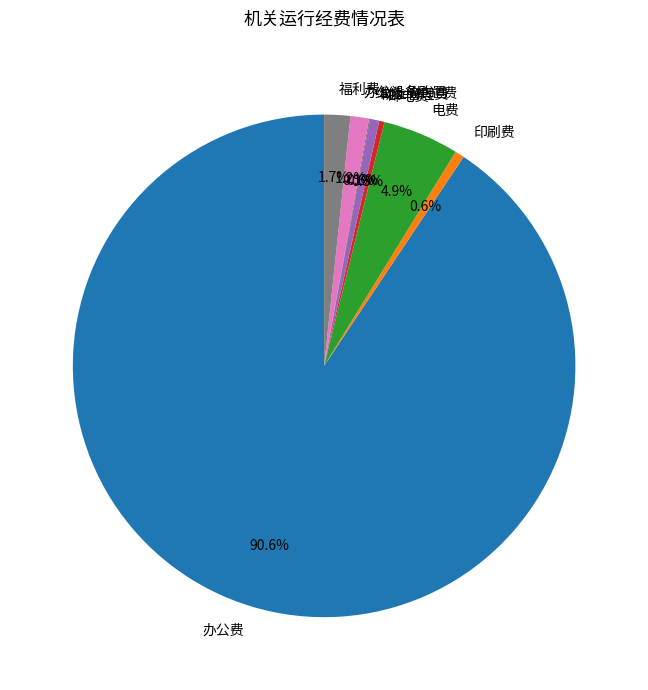

Which has a higher value, 办公费 or 福利费?

办公费